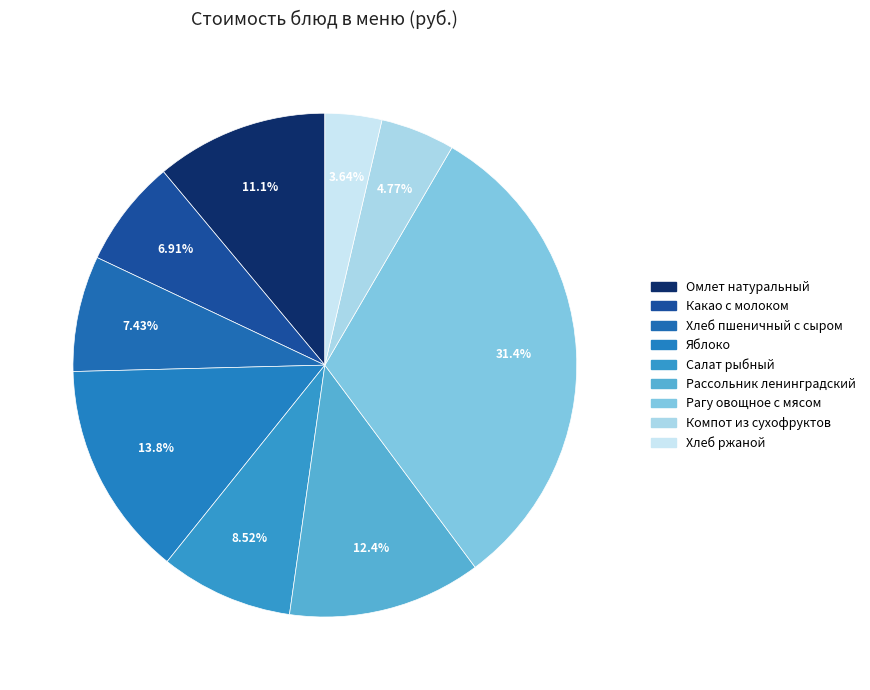

Rank the categories by value from lowest to highest.

Хлеб ржаной, Компот из сухофруктов, Какао с молоком, Хлеб пшеничный с сыром, Салат рыбный, Омлет натуральный, Рассольник ленинградский, Яблоко, Рагу овощное с мясом